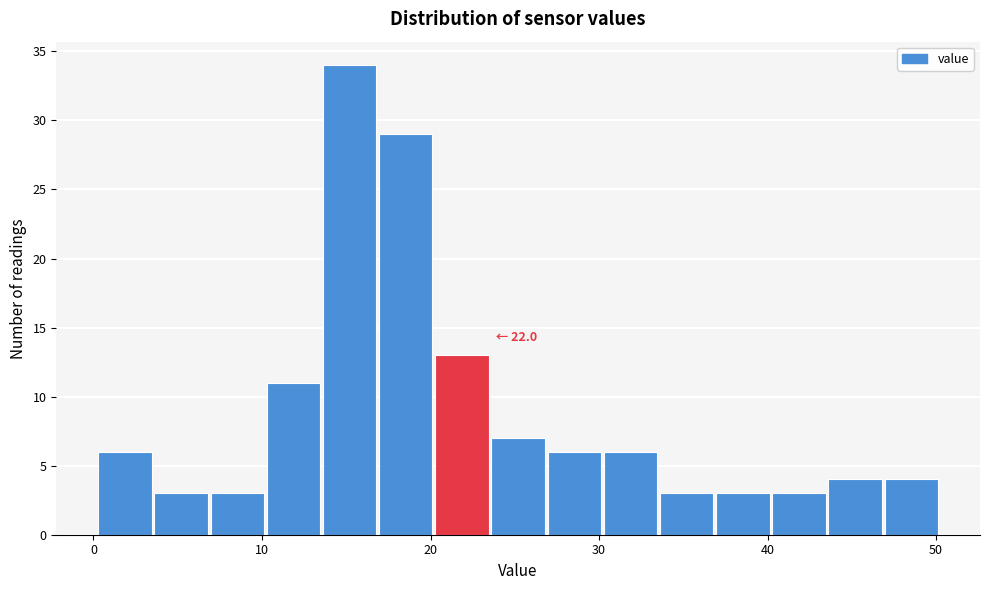

Read against the x-axis, roughly where is the centre of the tallest bar?

15